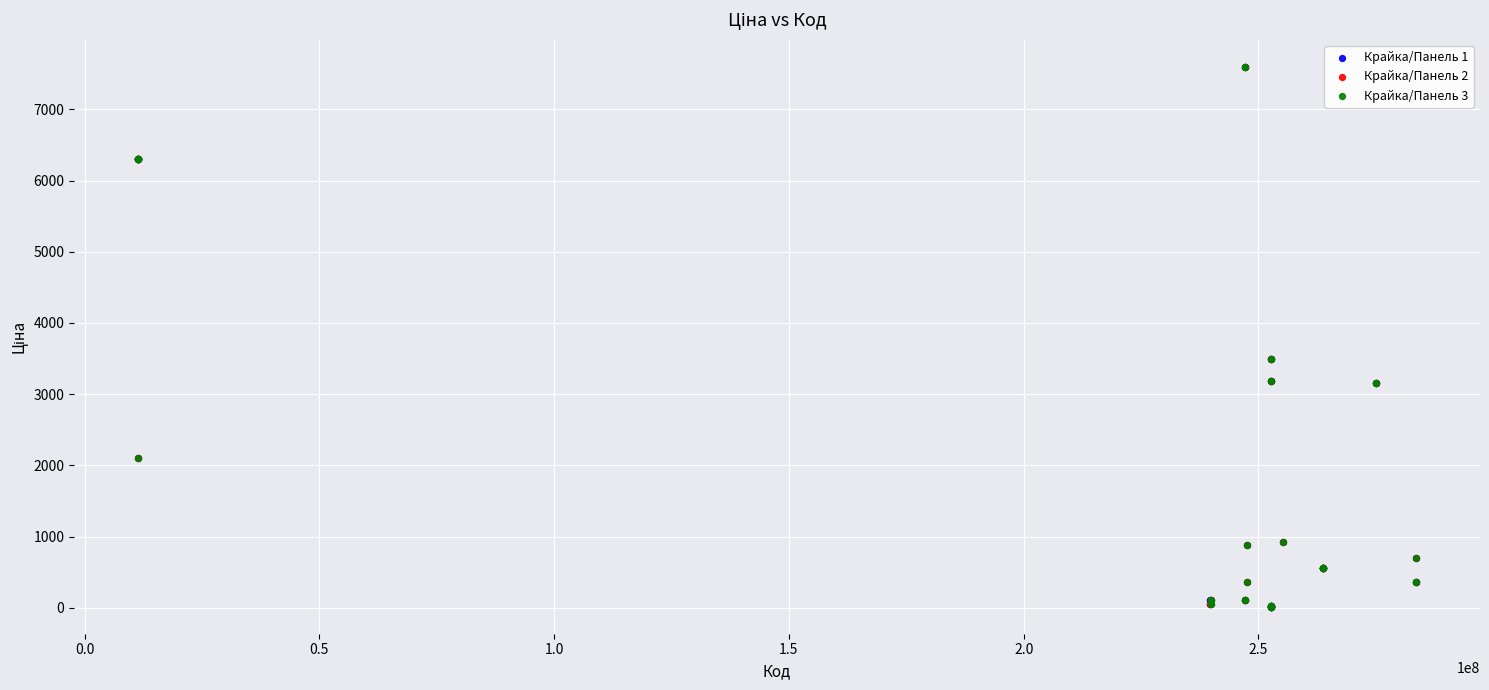

What are all the series names shown in the legend?

Крайка/Панель 1, Крайка/Панель 2, Крайка/Панель 3